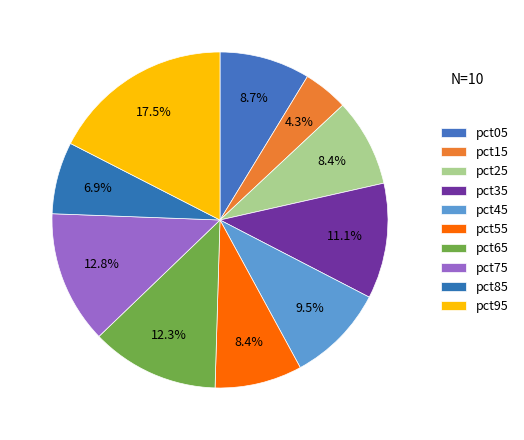

What percentage is the pct75 slice, to the nearest percent?

13%